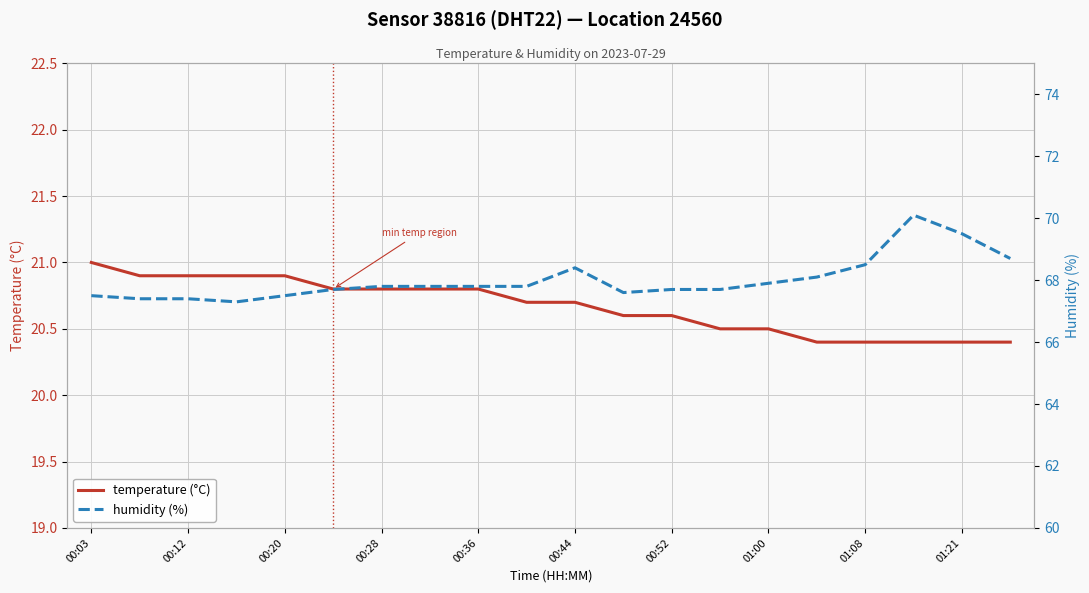

Is it true that temperature (°C) equals 33.5 at 19?

False